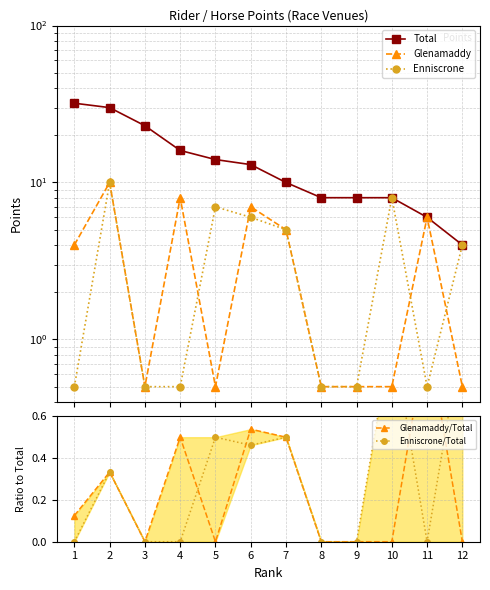

What is the value of the Enniscrone point at the 4th from the left?

0.5